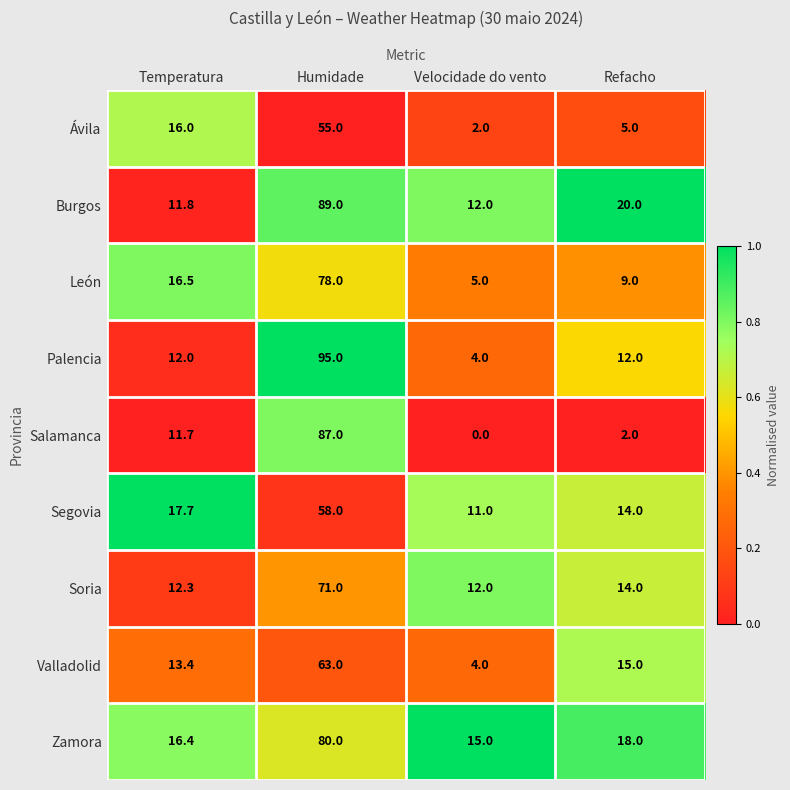

Where is Segovia nearest to the value 34?

Temperatura